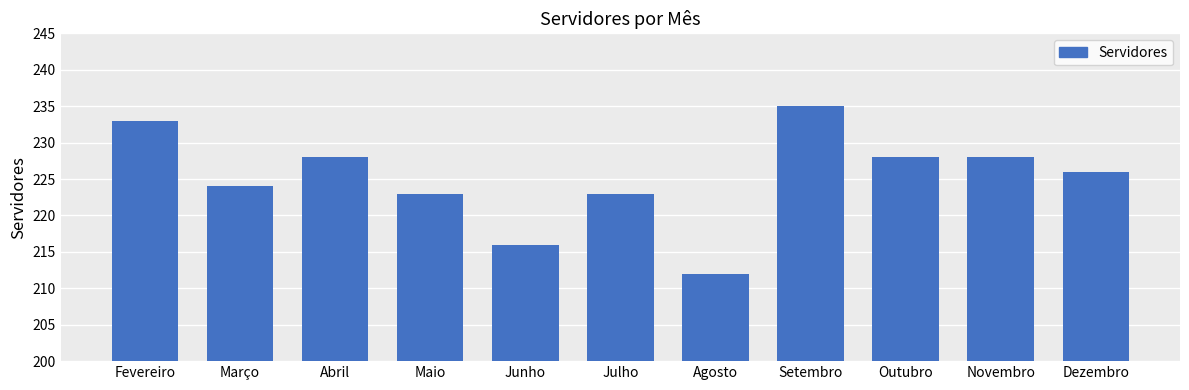

Reading left to right, transcribe all the data shown in this chart.

233	224	228	223	216	223	212	235	228	228	226